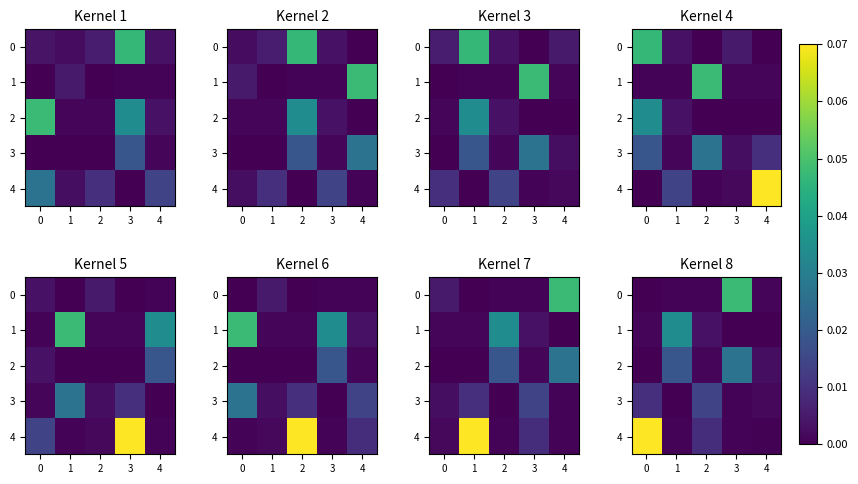

Which series has the largest total across all categories?

4